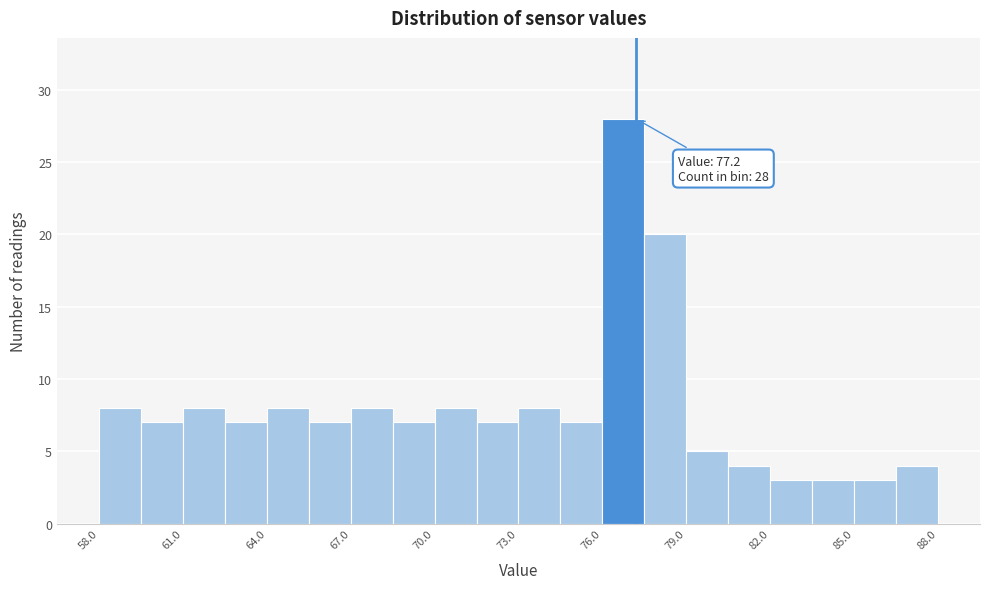

Around what value on the x-axis is the tallest bar? Give the approximate position of its centre, as read against the axis.

77.0